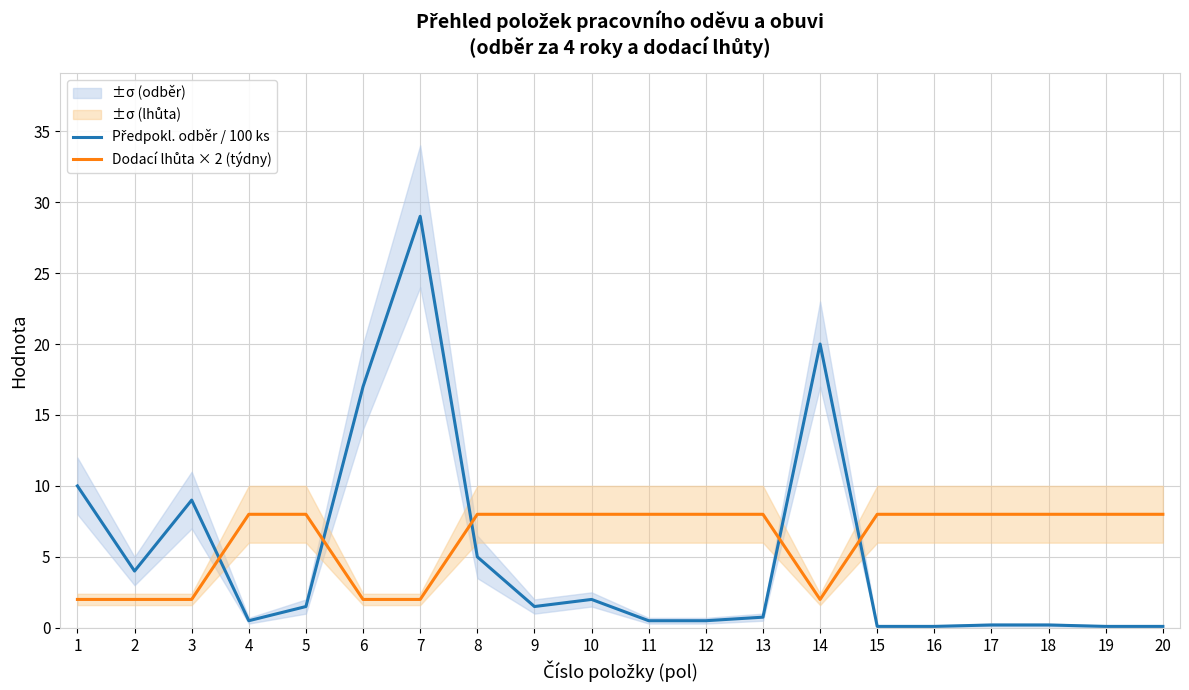

What is the value of the Dodací lhůta × 2 (týdny) point at the 13th from the left?

8.0